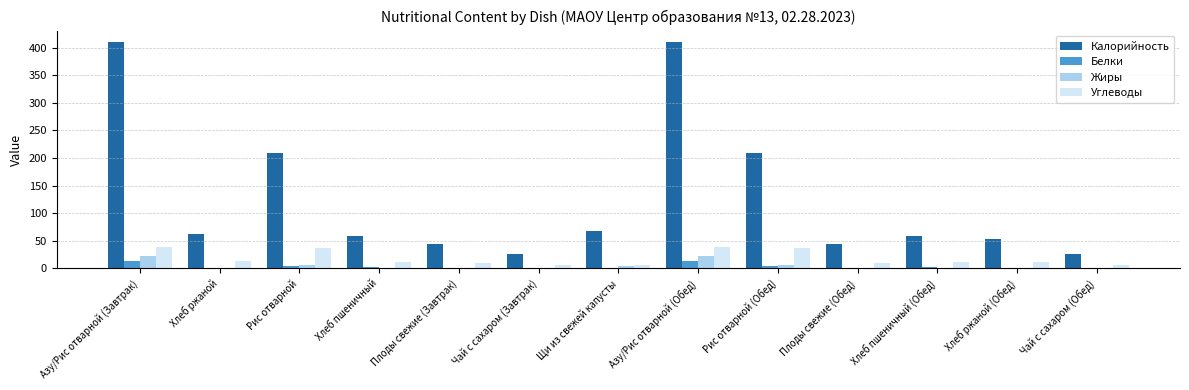

Which series has the largest total across all categories?

Калорийность